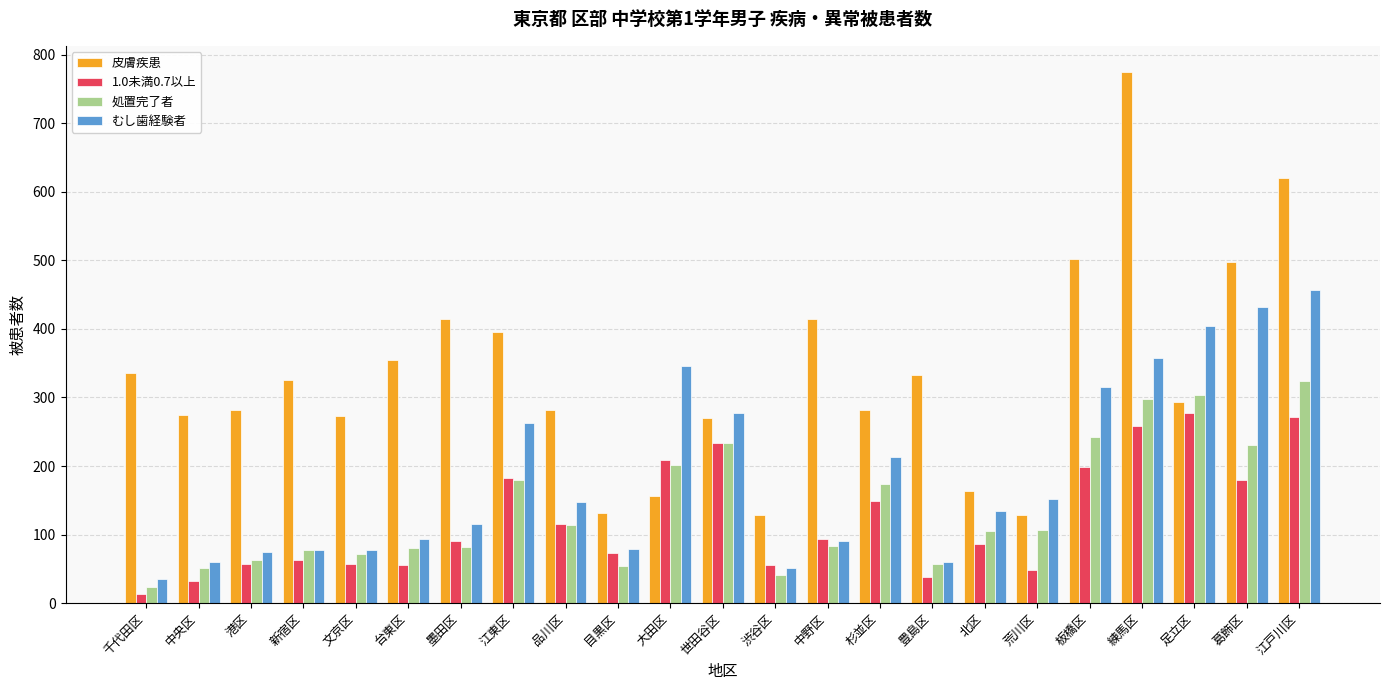

What is the difference between the maximum and minimum values in the 皮膚疾患 series?

646